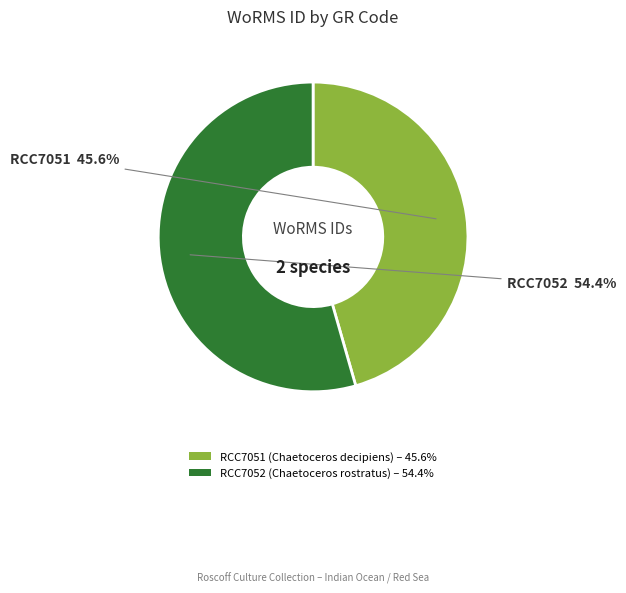

How many segments does this pie chart have?

2